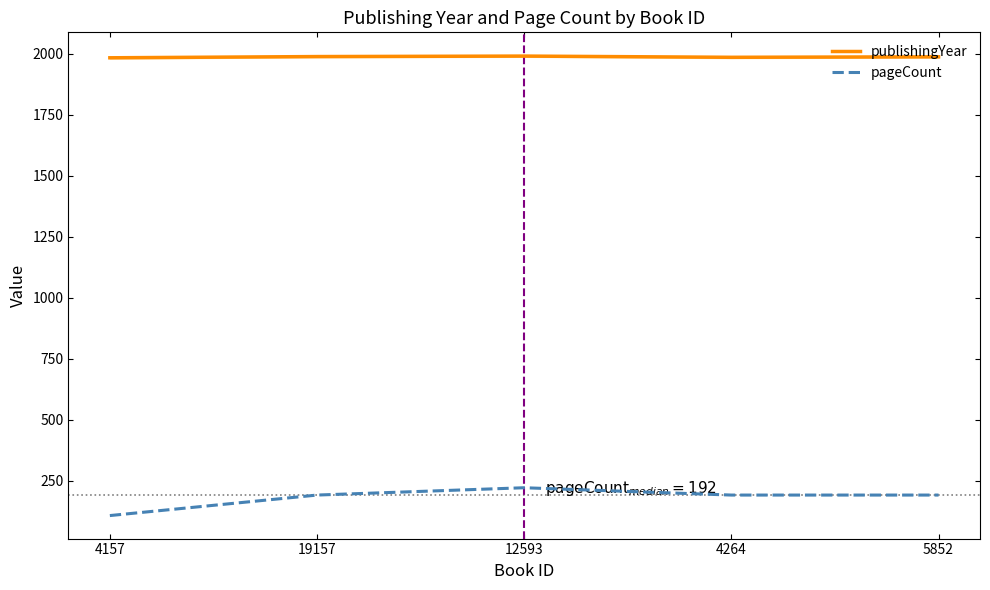

At which label does publishingYear reach its peak?

12593